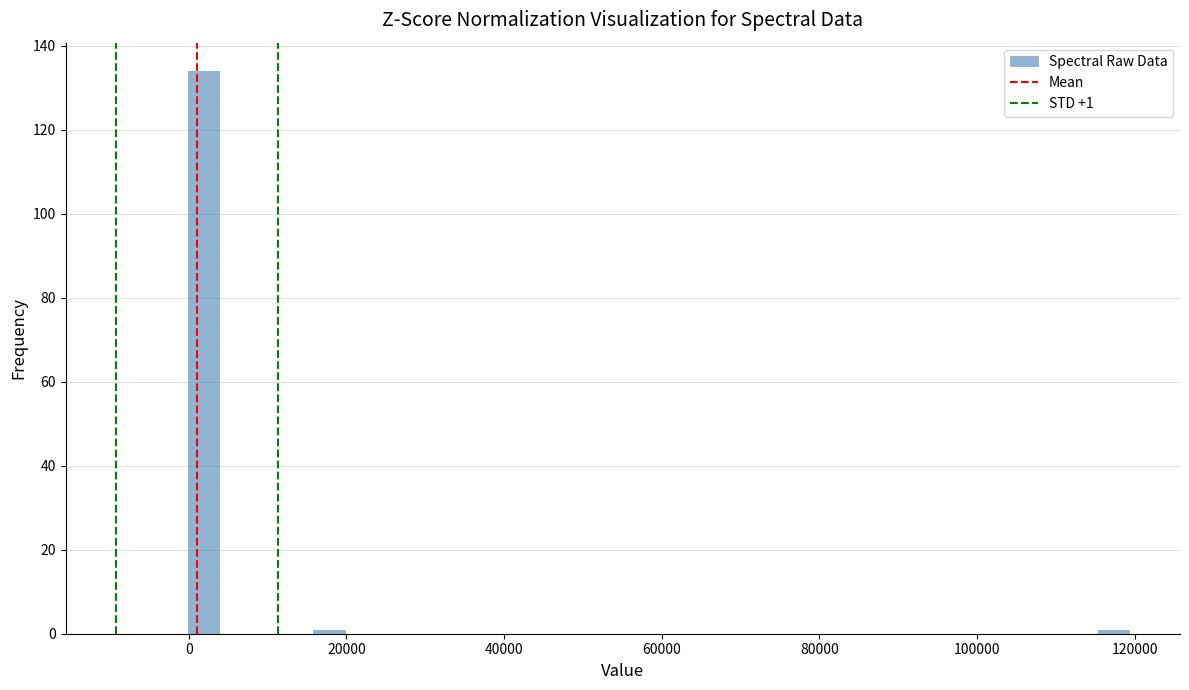

Around what value on the x-axis is the tallest bar? Give the approximate position of its centre, as read against the axis.

2000